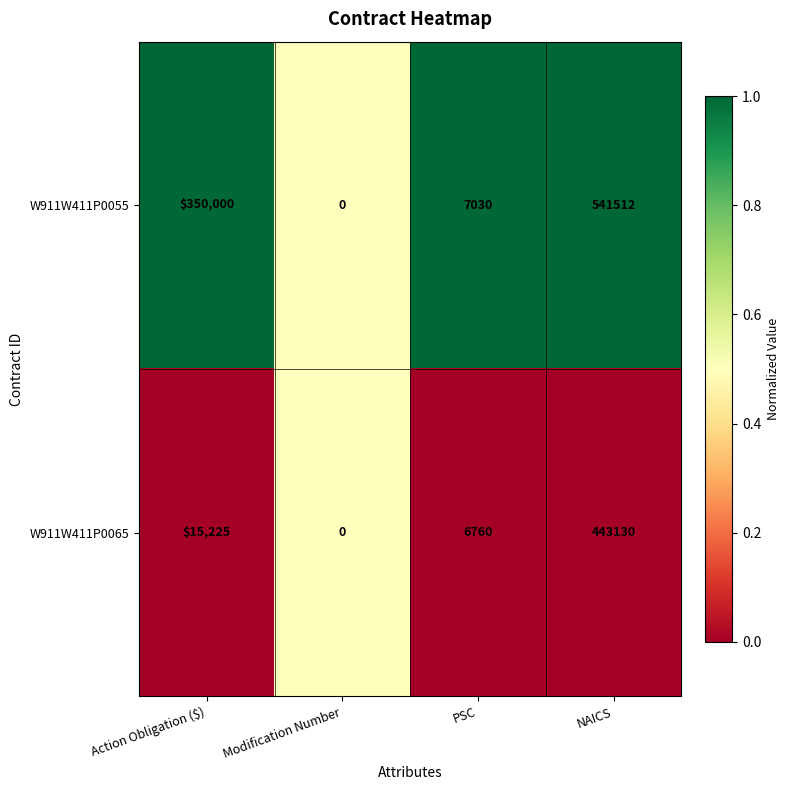

At which category is the sum across all series the highest?

NAICS